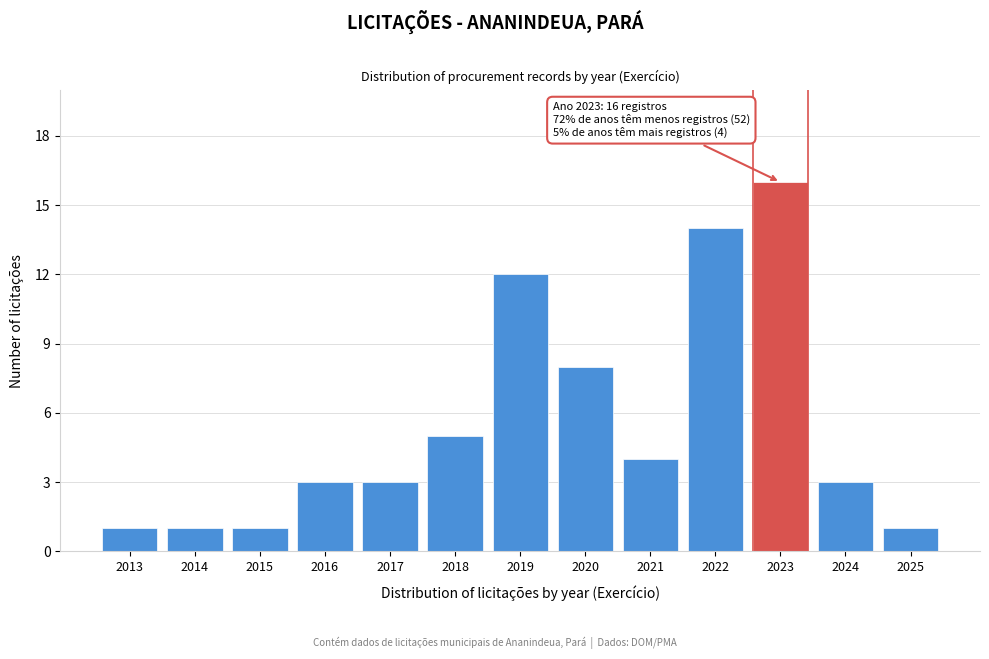

Reading left to right, what are all the values shown in this chart?

2013=1	2014=1	2015=1	2016=3	2017=3	2018=5	2019=12	2020=8	2021=4	2022=14	2023=16	2024=3	2025=1